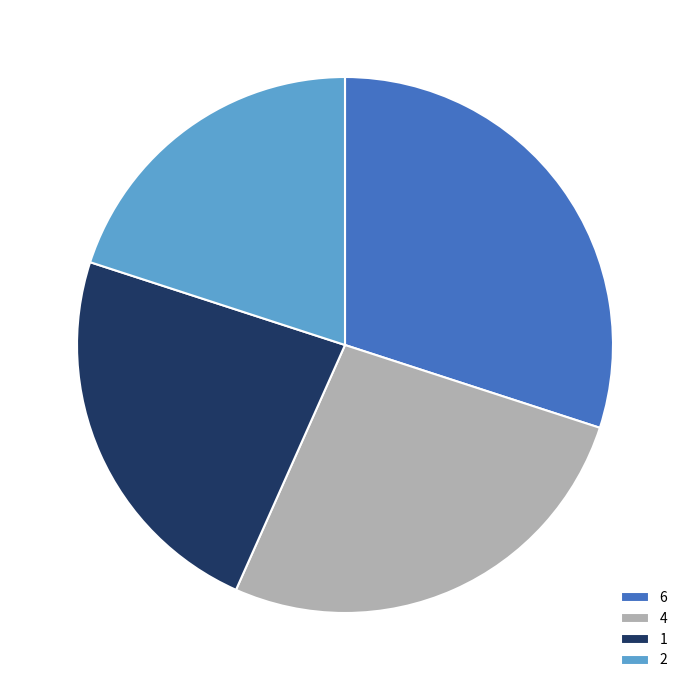

Does 4 account for over 50% of the chart?

No